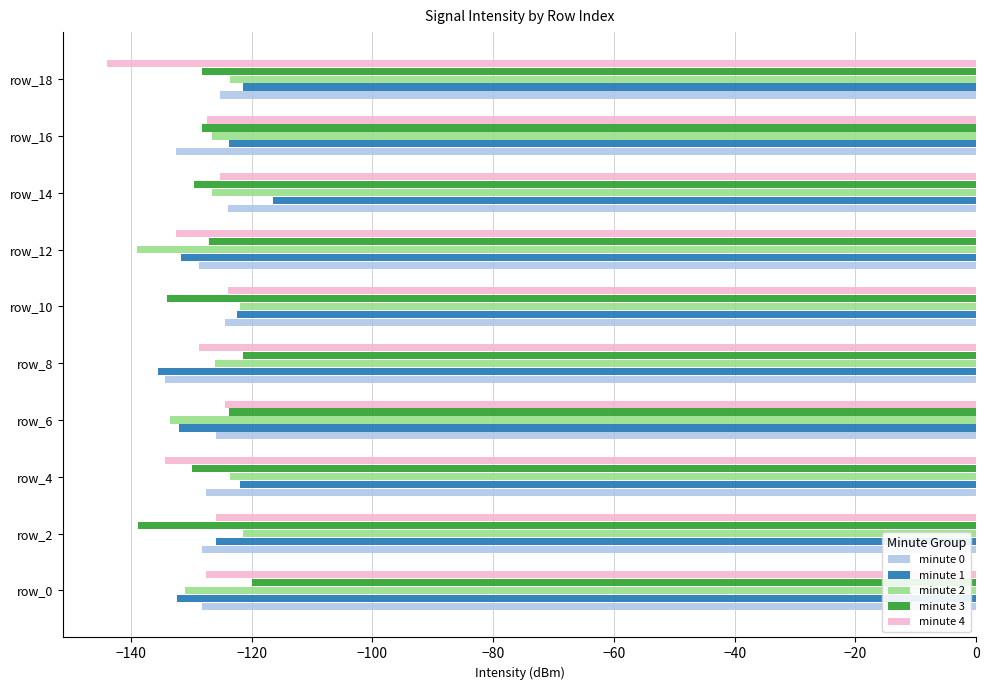

The value of minute 3 at row_16 is -44.8. True or false?

False